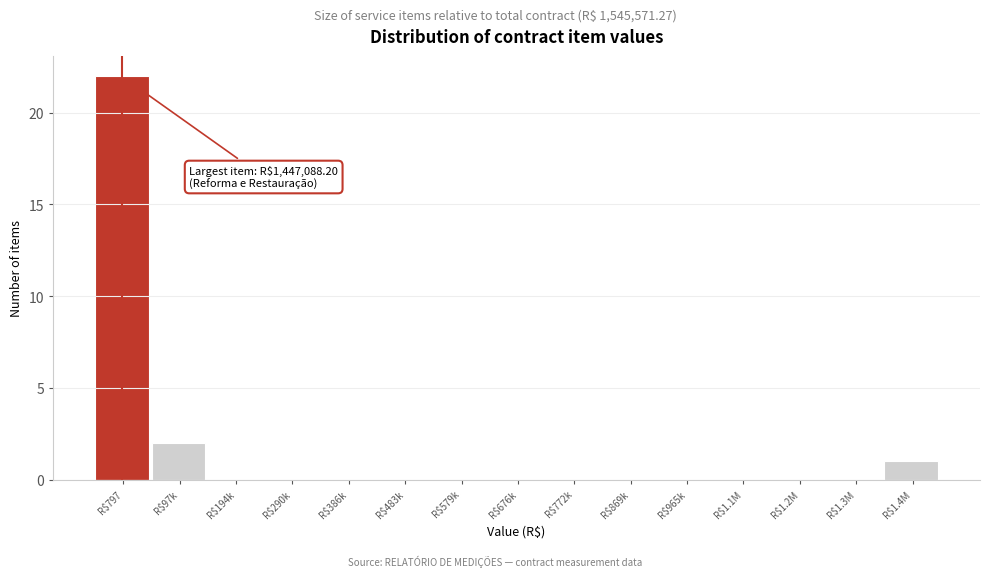

At which label is the value closest to 11?

R$97k